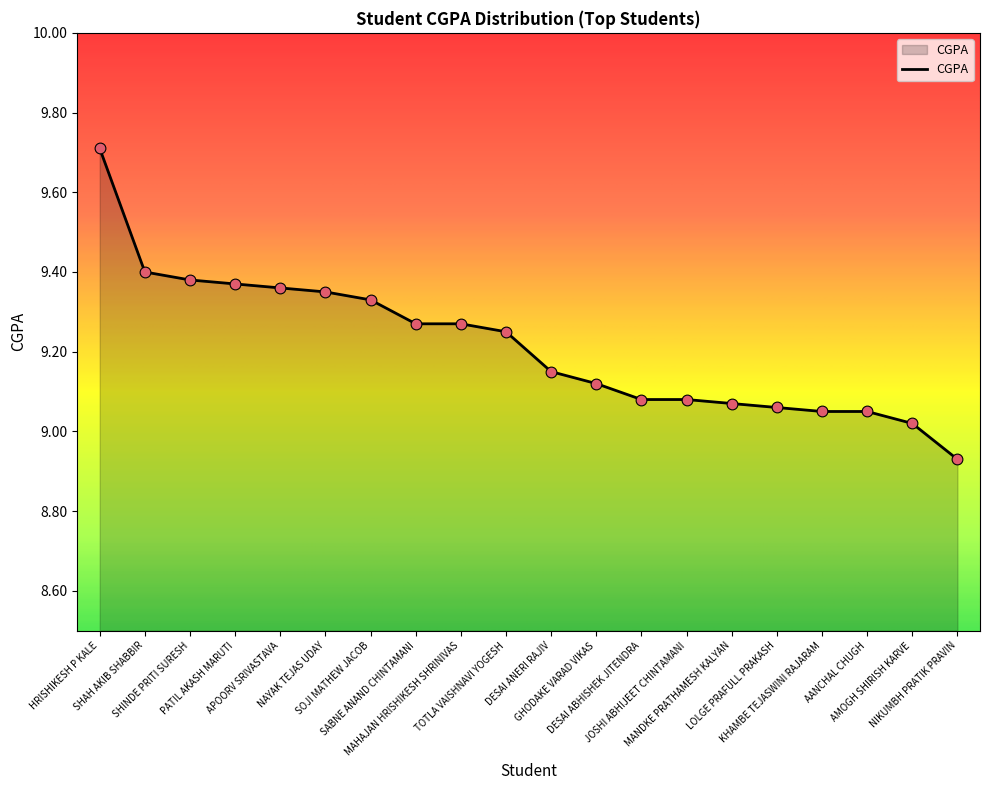

Which has a higher value, SHAH AKIB SHABBIR or HRISHIKESH P KALE?

HRISHIKESH P KALE